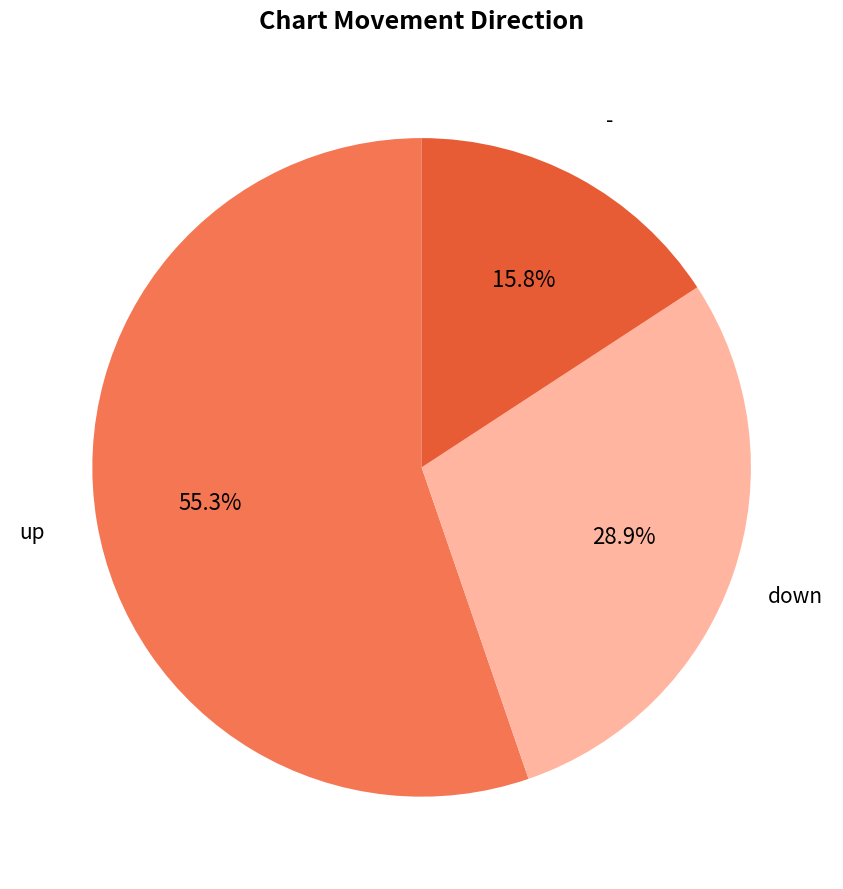

How many segments does this pie chart have?

3